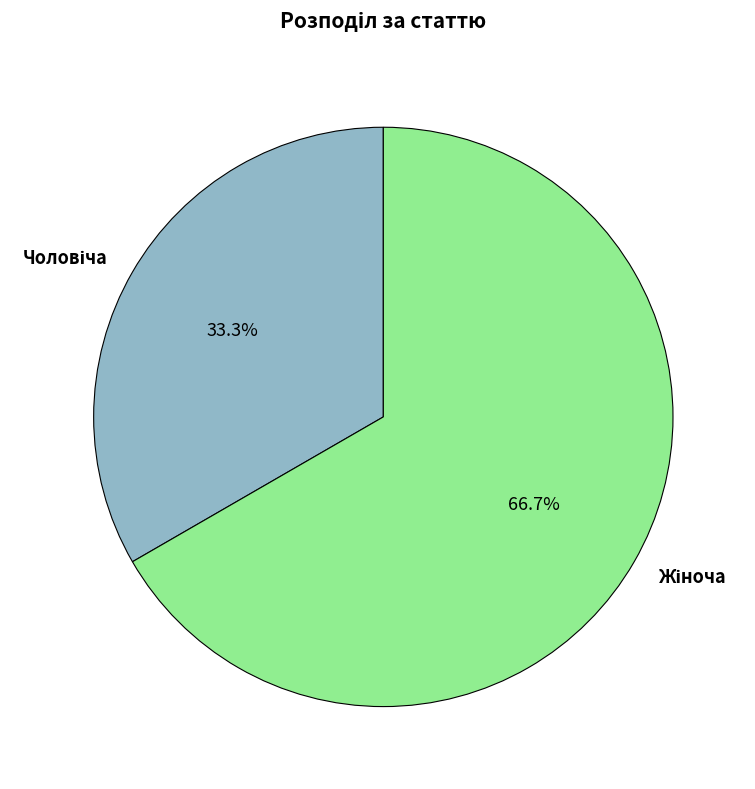

Is there a majority slice in this chart?

Yes